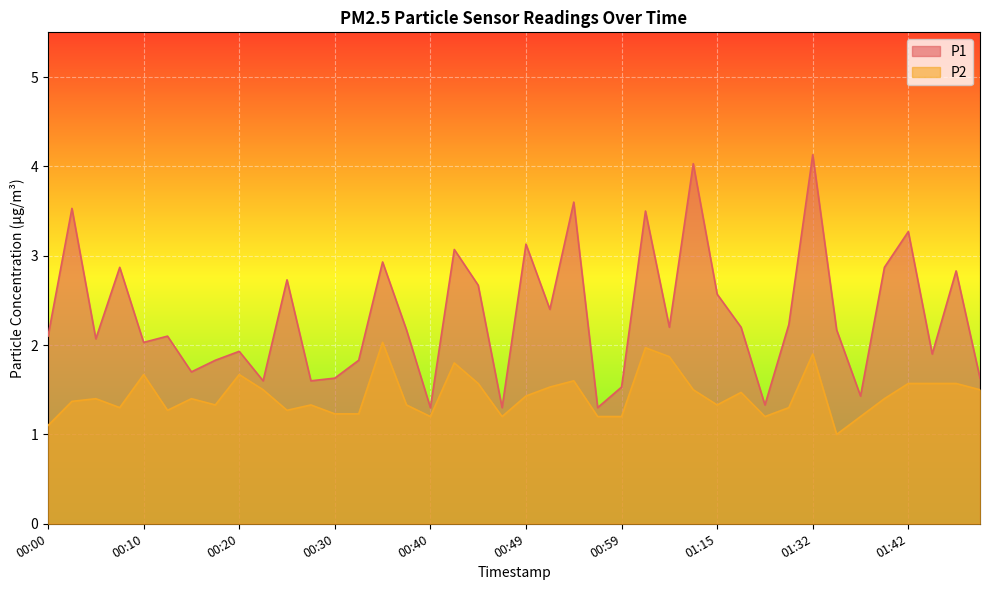

Where does the P1 series first go above 2?

00:00